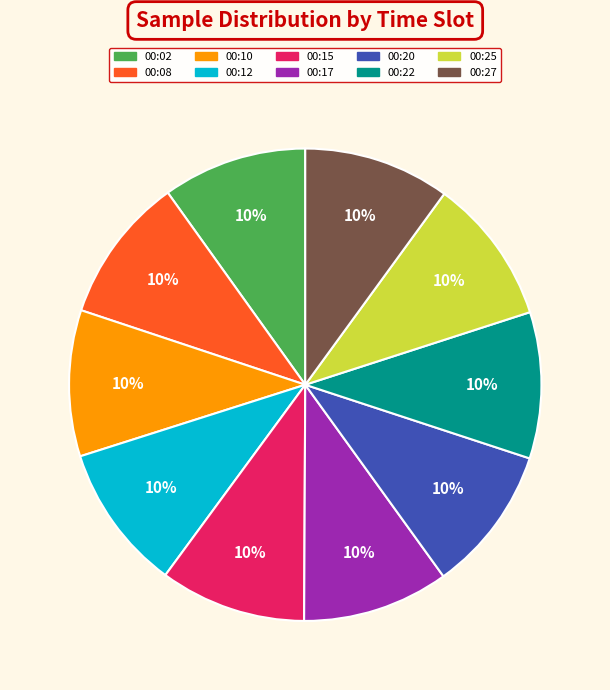

What percentage is the 00:22 slice, to the nearest percent?

10%